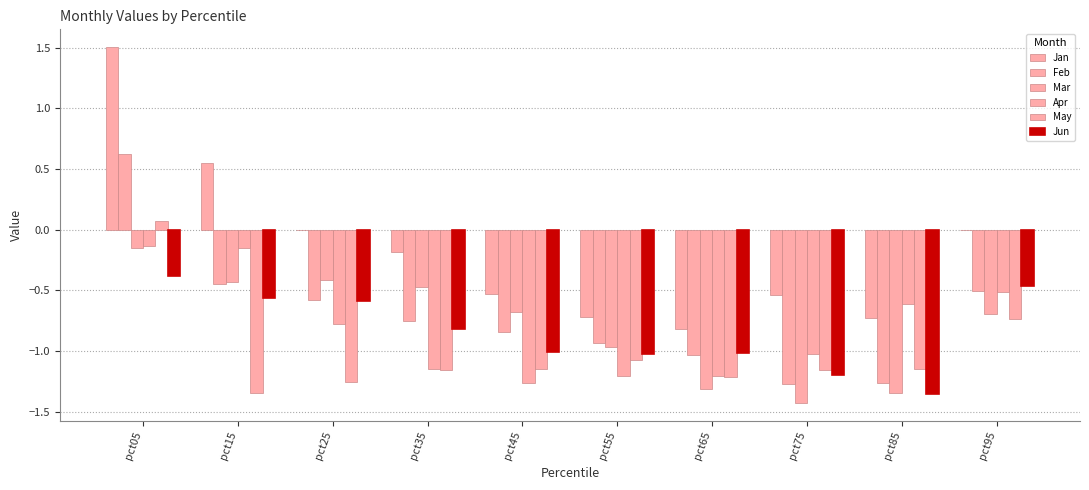

Count the number of categories in the chart.

10